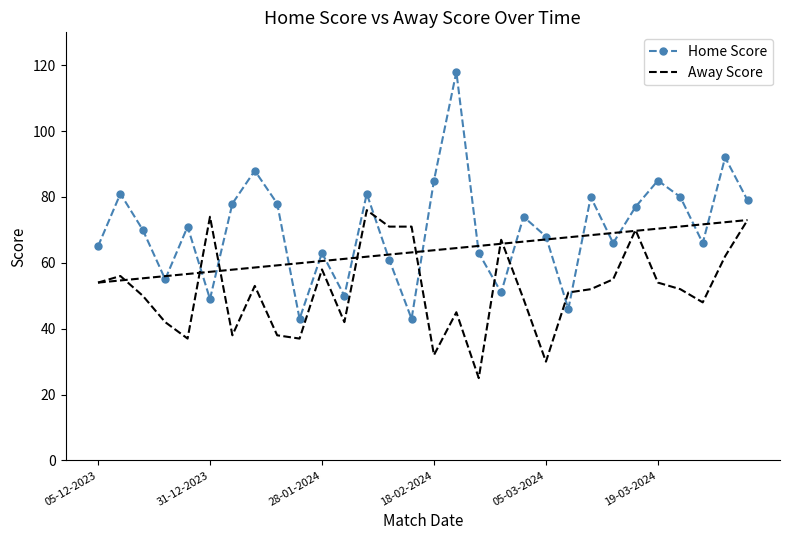

Which series has the largest range (max minus min)?

Home Score